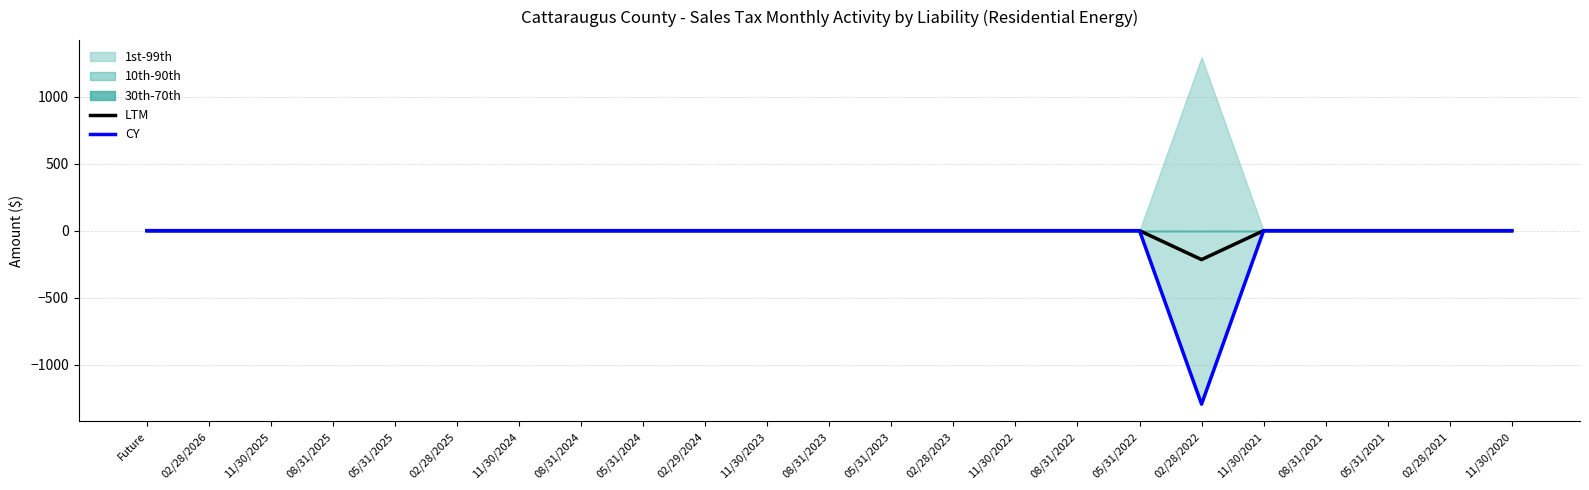

How many categories are shown in the chart?

23